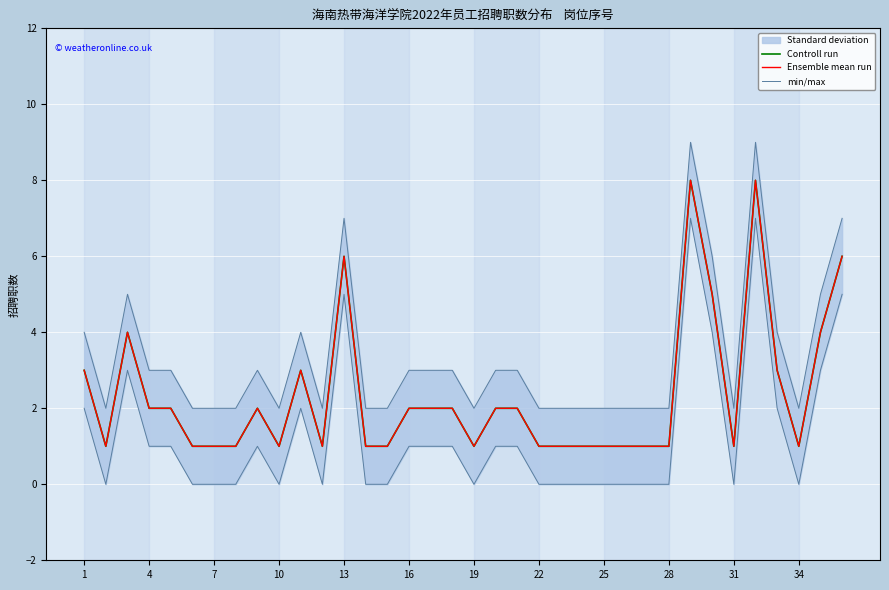

True or false: Controll run and Ensemble mean run cross at least once.

False